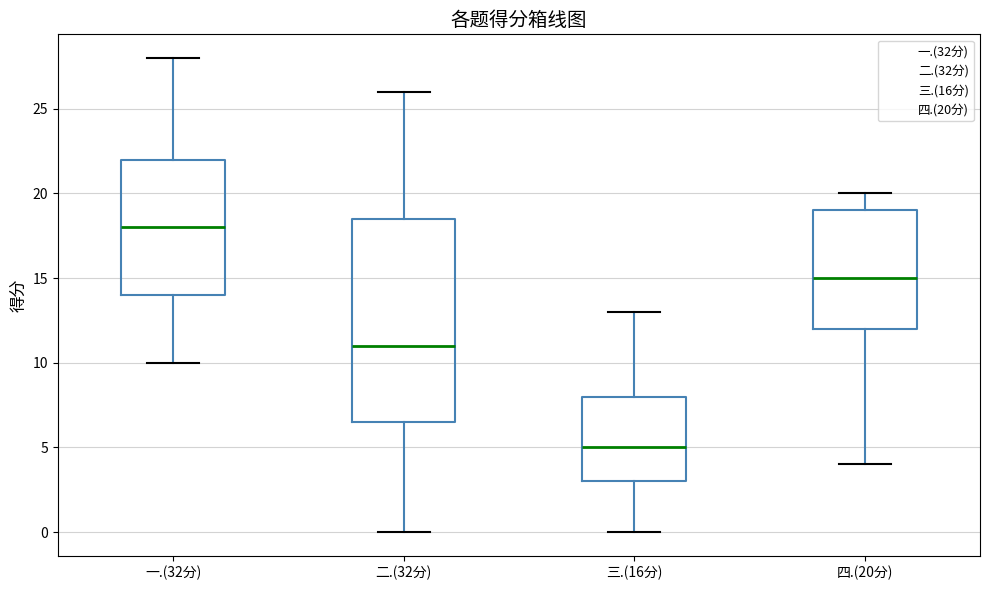

Reading left to right, read every box against the y-axis: the position of its median line, the range the box covers, and the ends of its whiskers. The values are not printed on the chart, so give them approximately, as read against the axis.

一.(32分): median 18.0, box 14.0 to 22.0, whiskers 10.0 to 28.0
二.(32分): median 11.0, box 6.5 to 18.5, whiskers 0.0 to 26.0
三.(16分): median 5.0, box 3.0 to 8.0, whiskers 0.0 to 13.0
四.(20分): median 15.0, box 12.0 to 19.0, whiskers 4.0 to 20.0